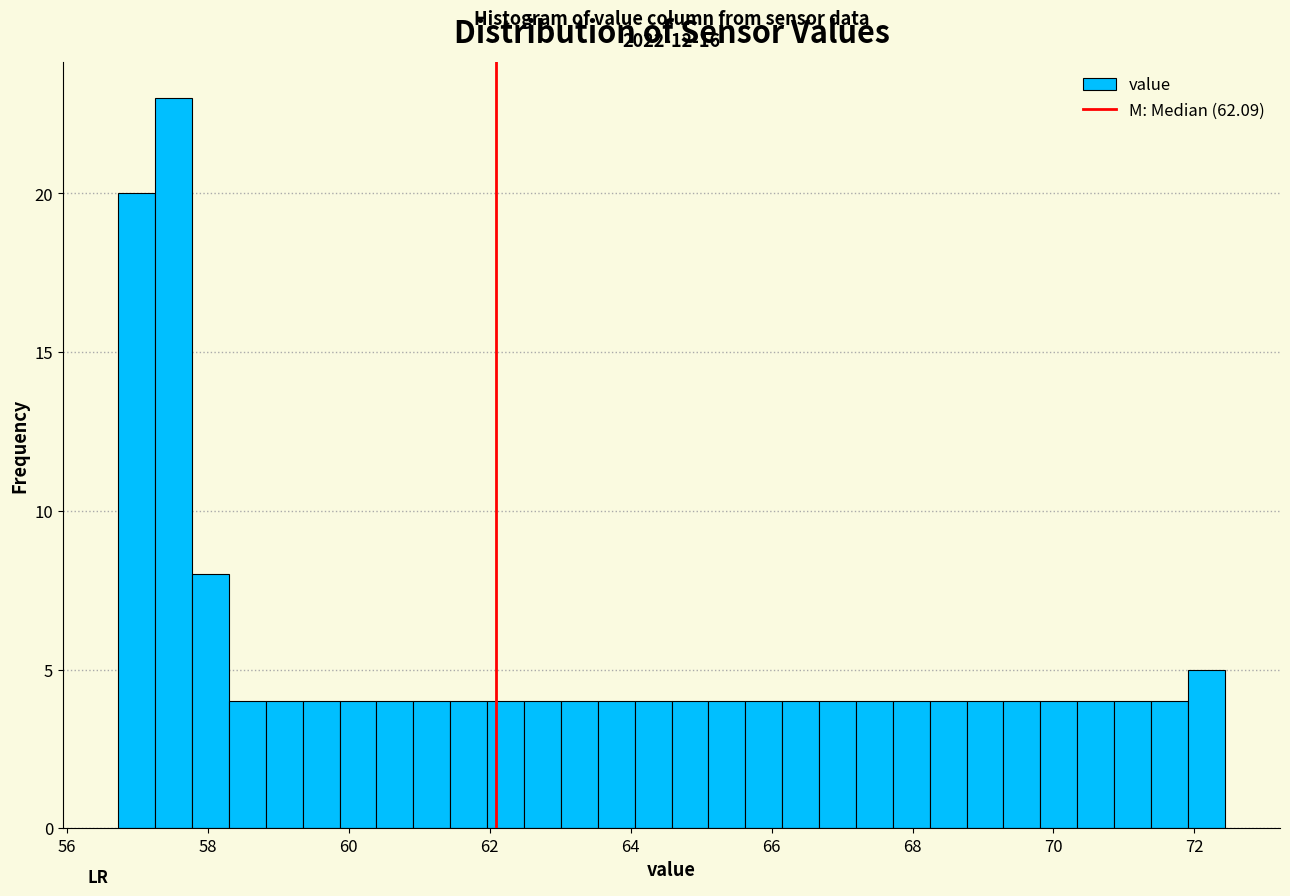

Around what value on the x-axis is the tallest bar? Give the approximate position of its centre, as read against the axis.

57.6